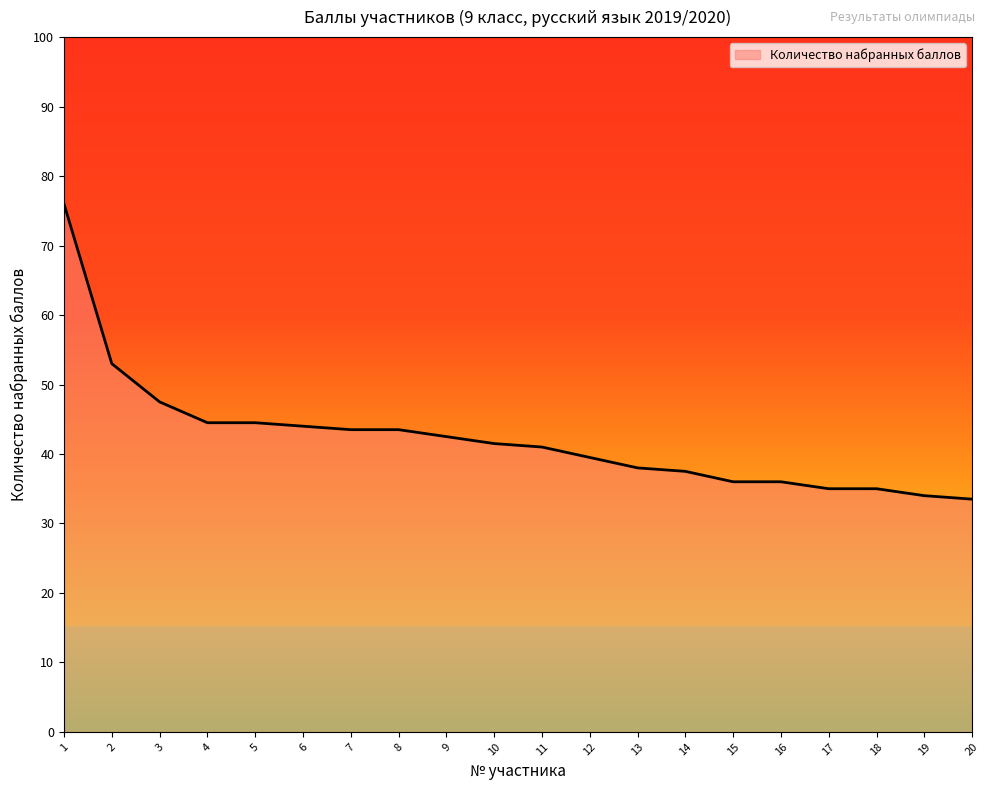

Reading right to left, extract all data points from this chart.

33.5	34.0	35.0	35.0	36.0	36.0	37.5	38.0	39.5	41.0	41.5	42.5	43.5	43.5	44.0	44.5	44.5	47.5	53.0	76.0